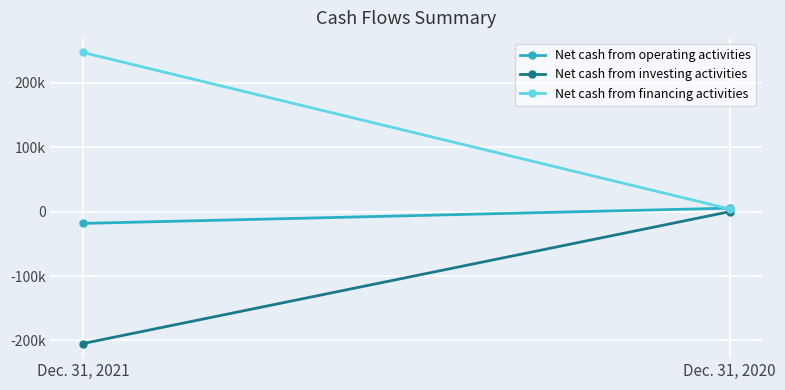

What is the value of the Net cash from operating activities point at the 1st from the left?

-18328